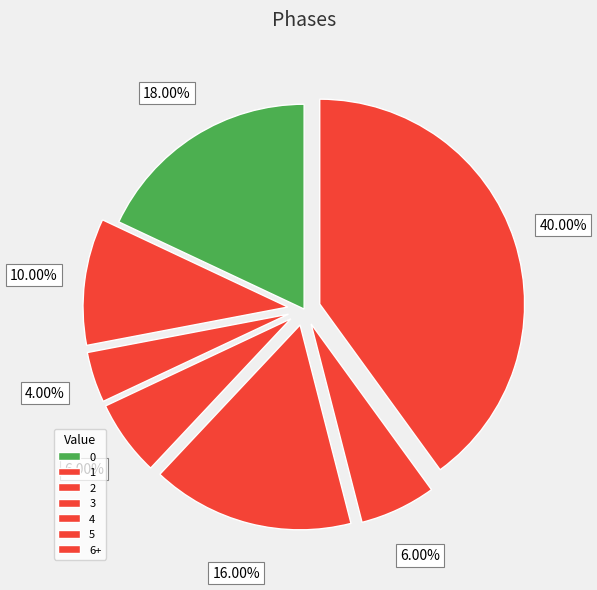

Which category has the smallest portion of the pie?

4